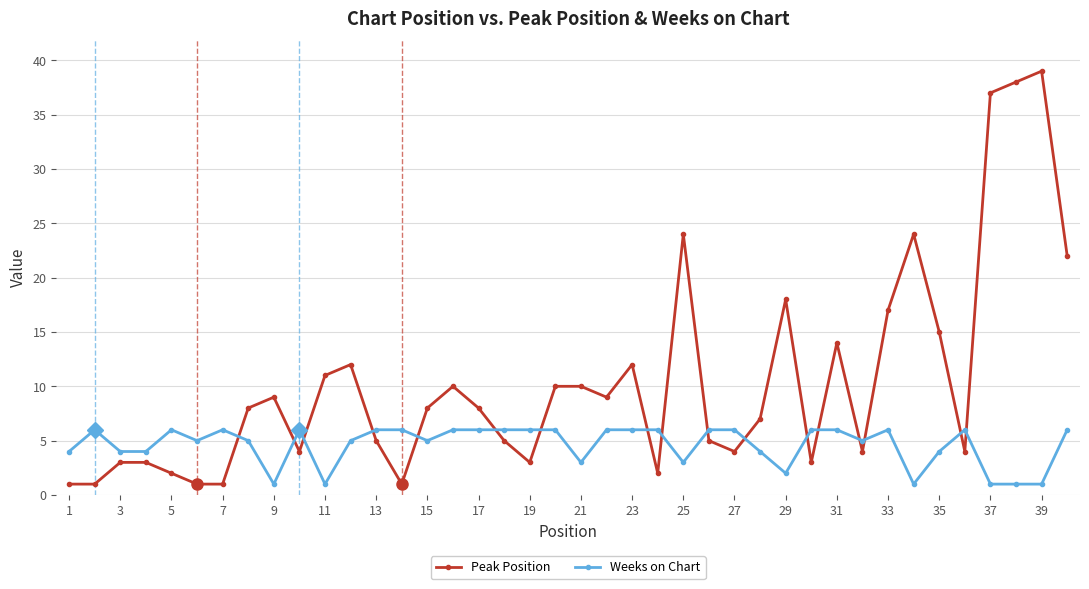

List the series in order of their overall mean, lowest first.

Weeks on Chart, Peak Position